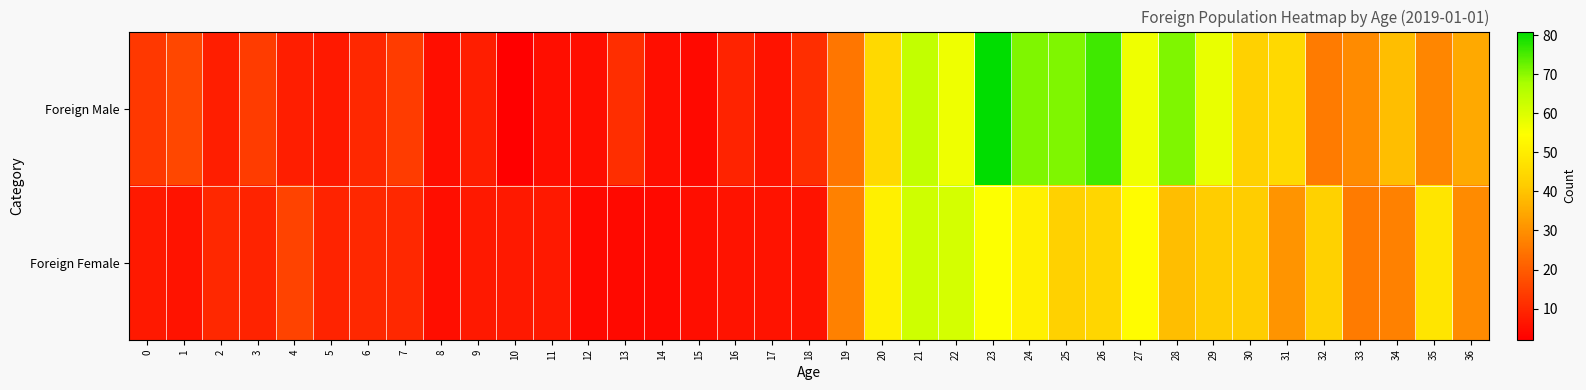

Rank the series by their average value, from highest to lowest.

Foreign Male, Foreign Female